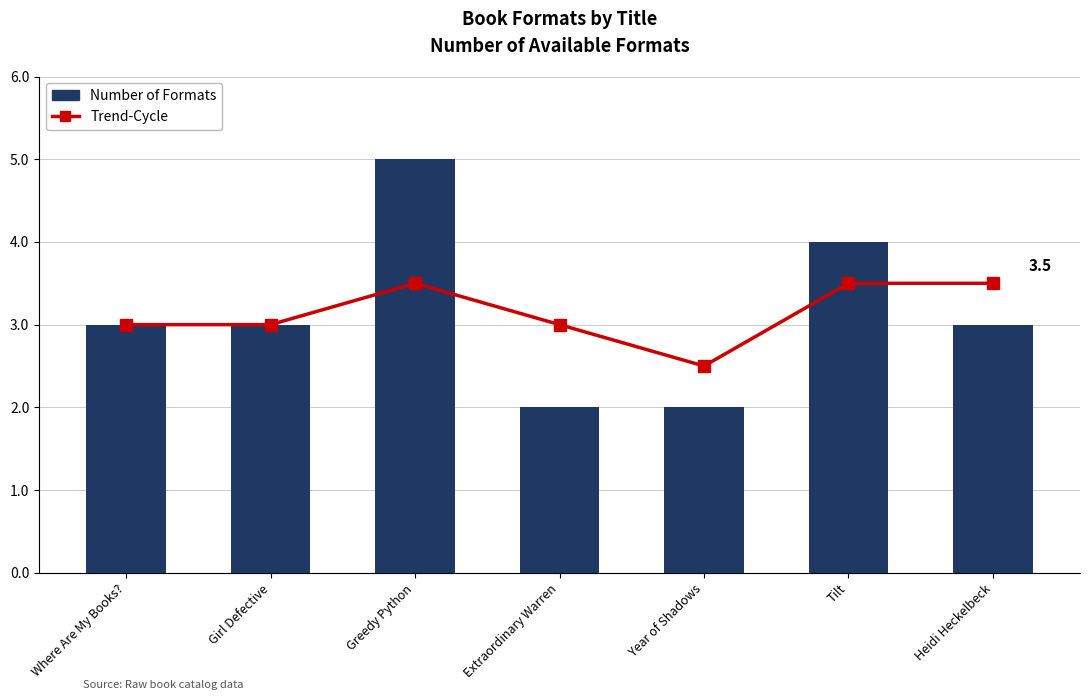

True or false: Trend-Cycle has a value of 3.3 at Year of Shadows.

False